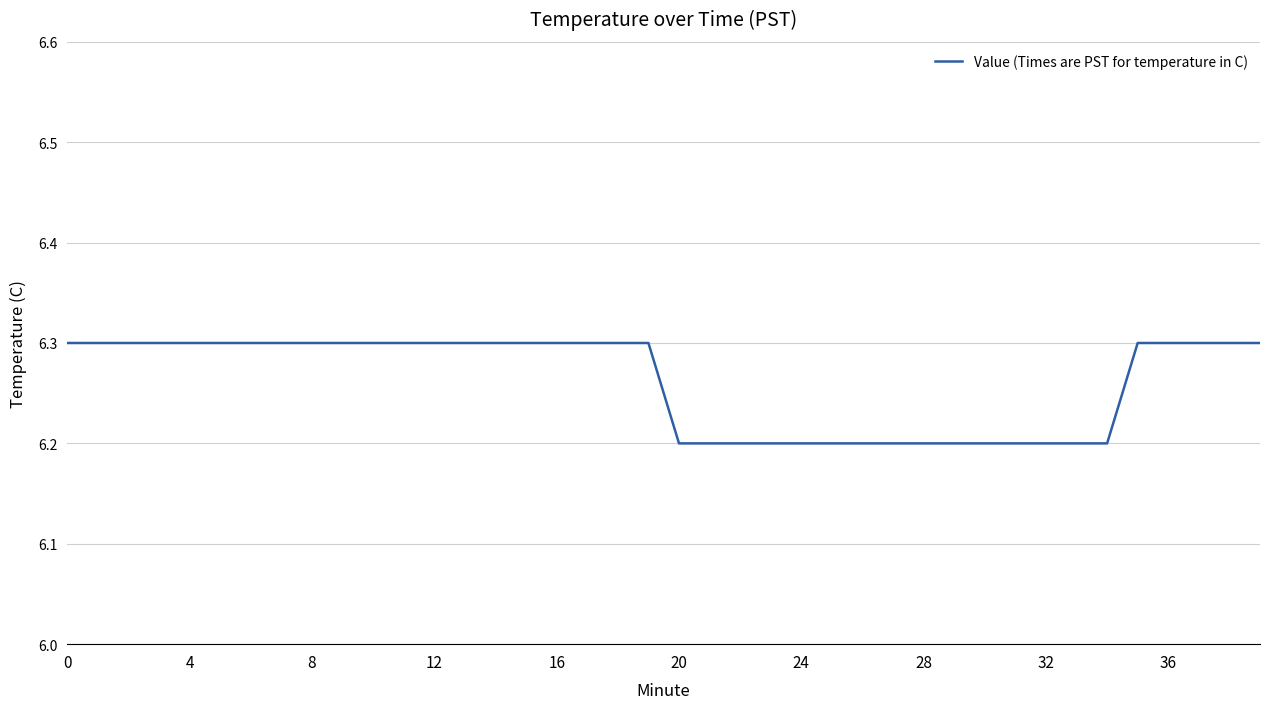

What is the minimum value shown in the chart?

6.2